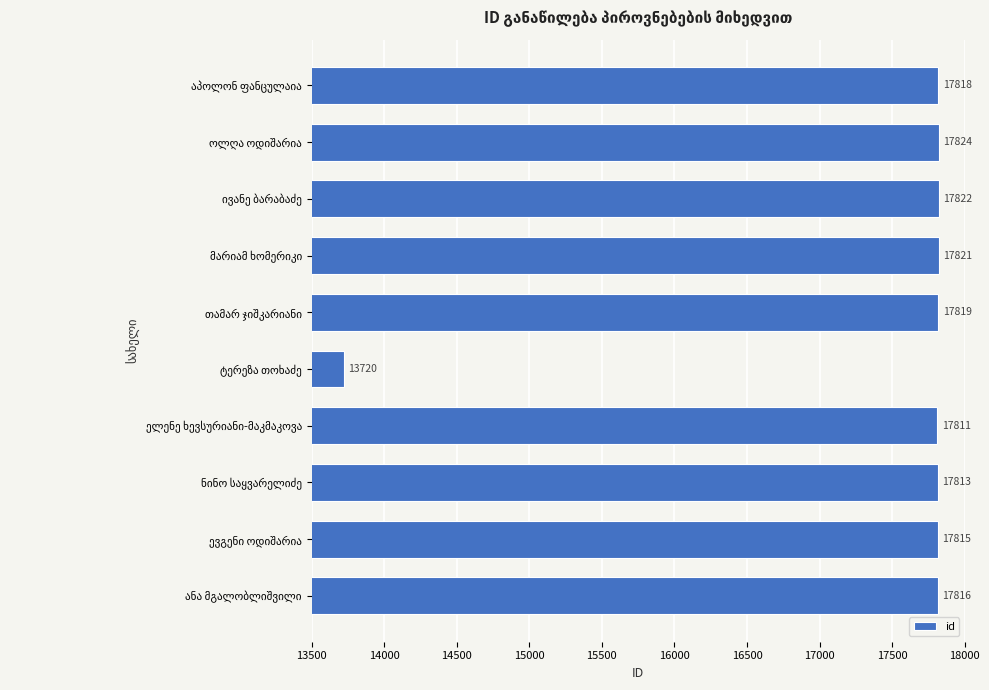

How many categories are shown in the chart?

10